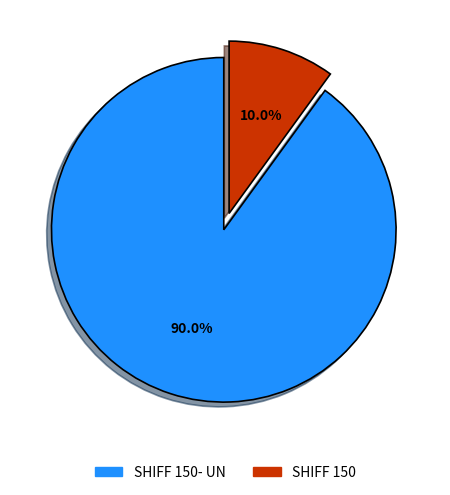

Does any single category account for the majority?

Yes